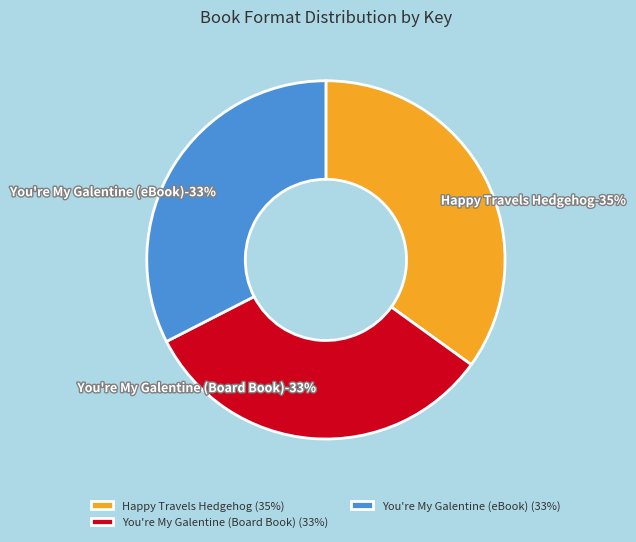

How many segments does this pie chart have?

3